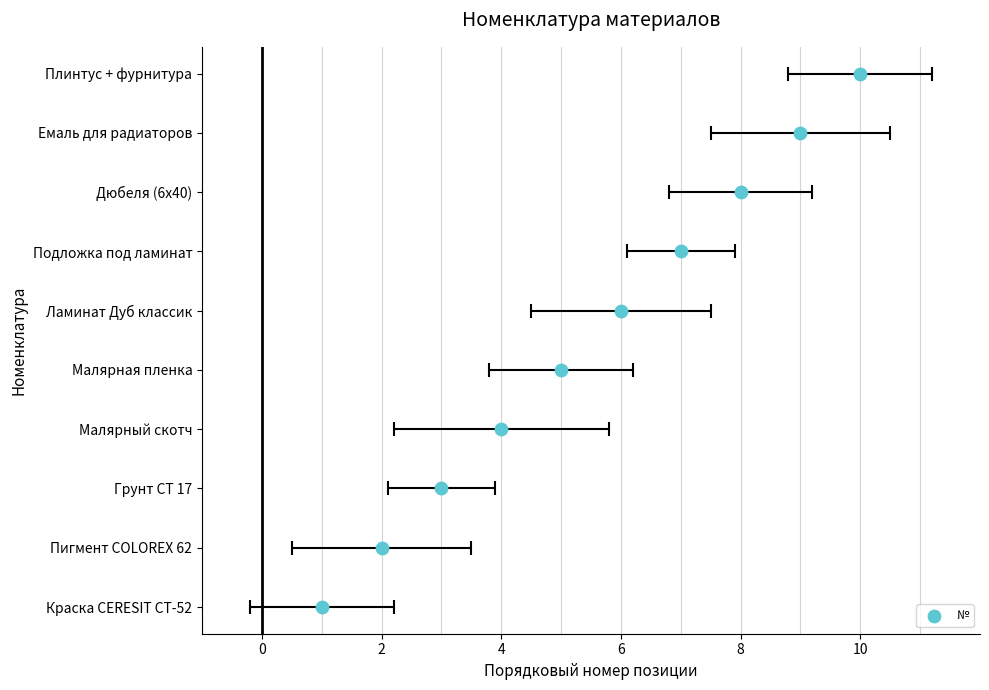

Approximately how many times larger is the value at Малярная пленка compared to Дюбеля (6х40)?

0.6